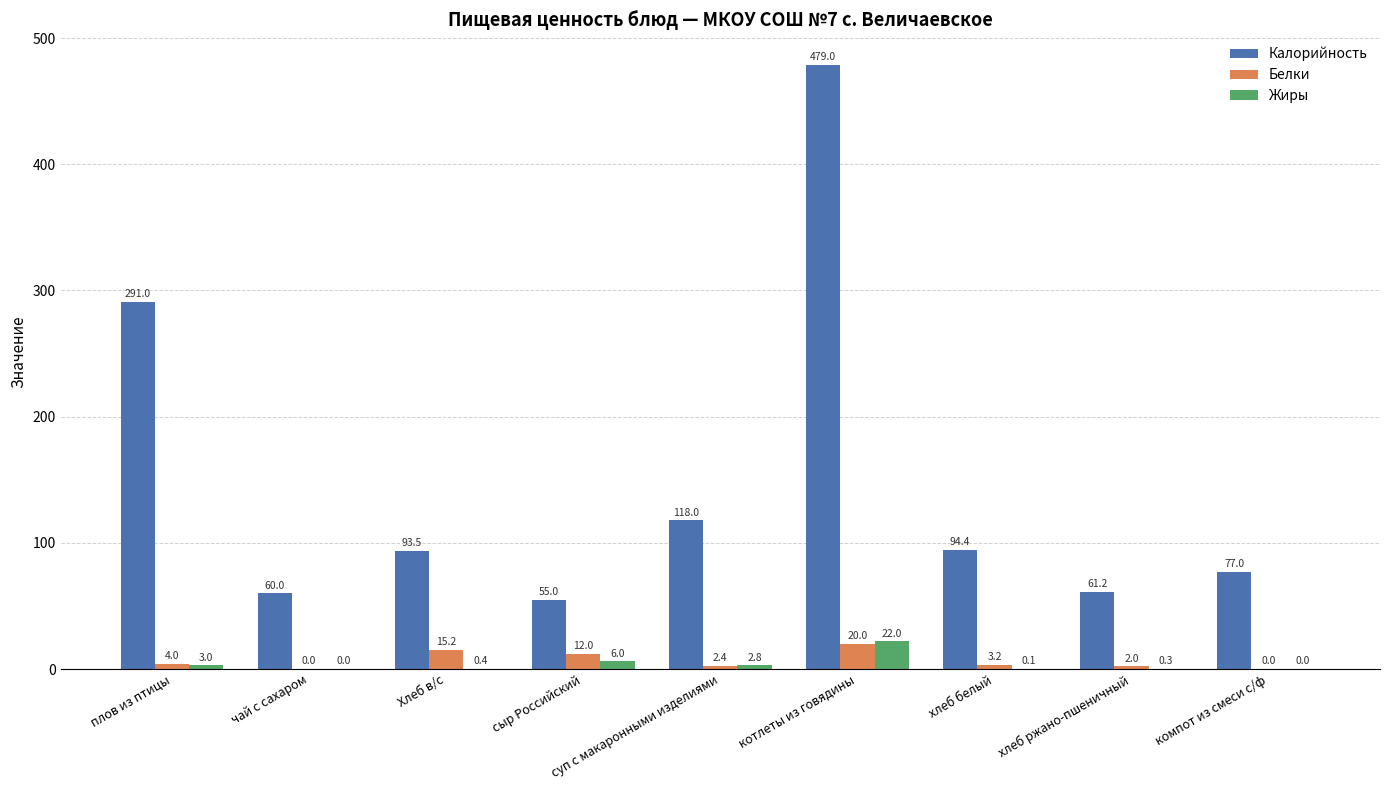

Which series changed the most between сыр Российский and суп с макаронными изделиями?

Калорийность